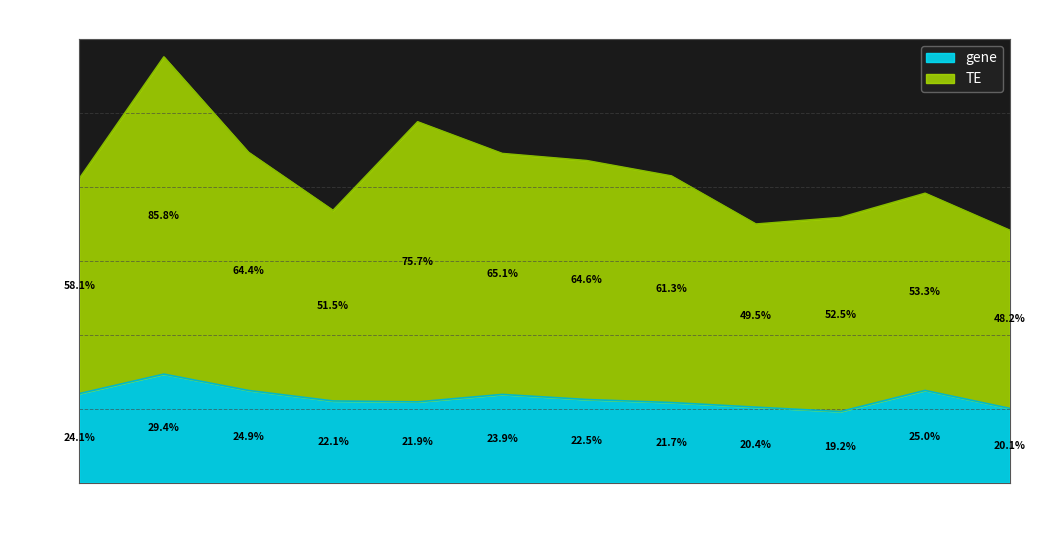

Count the number of categories in the chart.

12